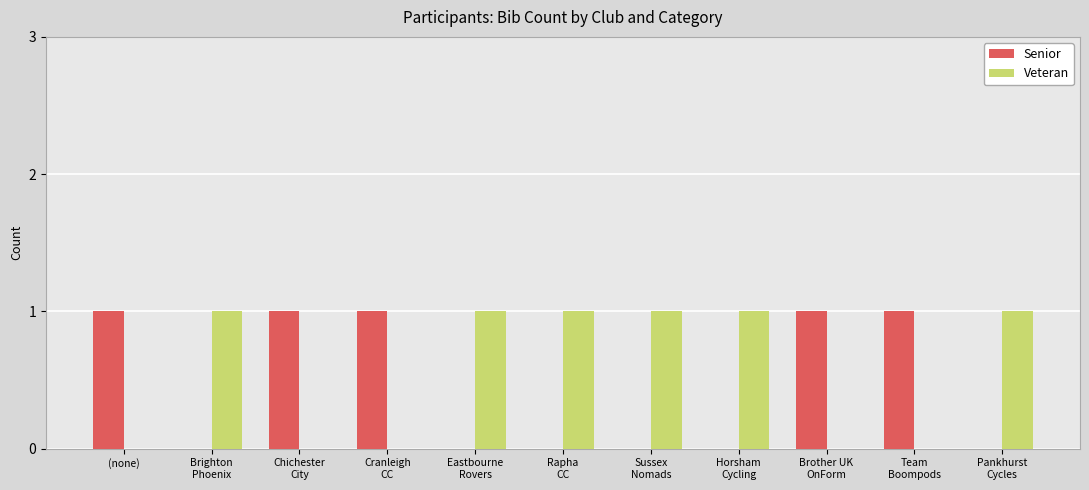

Reading right to left, extract all data points from this chart.

Senior: 0	1	1	0	0	0	0	1	1	0	1
Veteran: 1	0	0	1	1	1	1	0	0	1	0